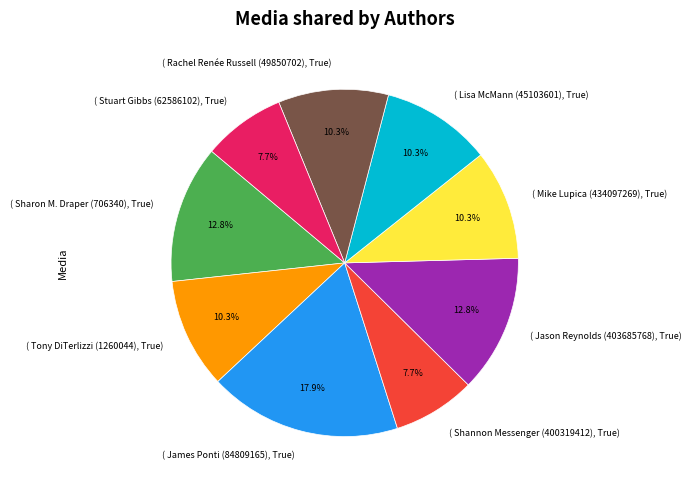

What percentage is NOT represented by ( Shannon Messenger (400319412), True)?

92.3%